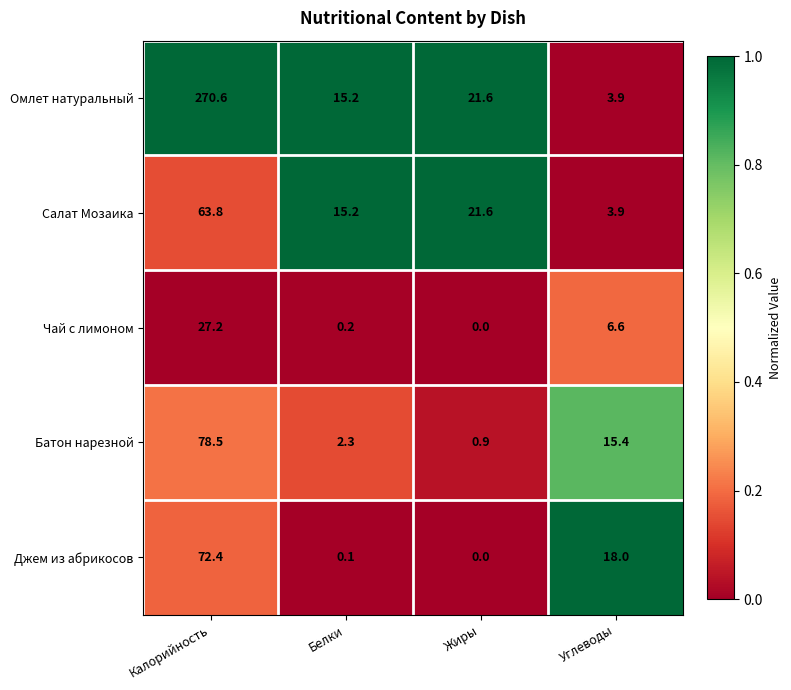

Between Калорийность and Углеводы, which series saw the biggest shift?

Омлет натуральный